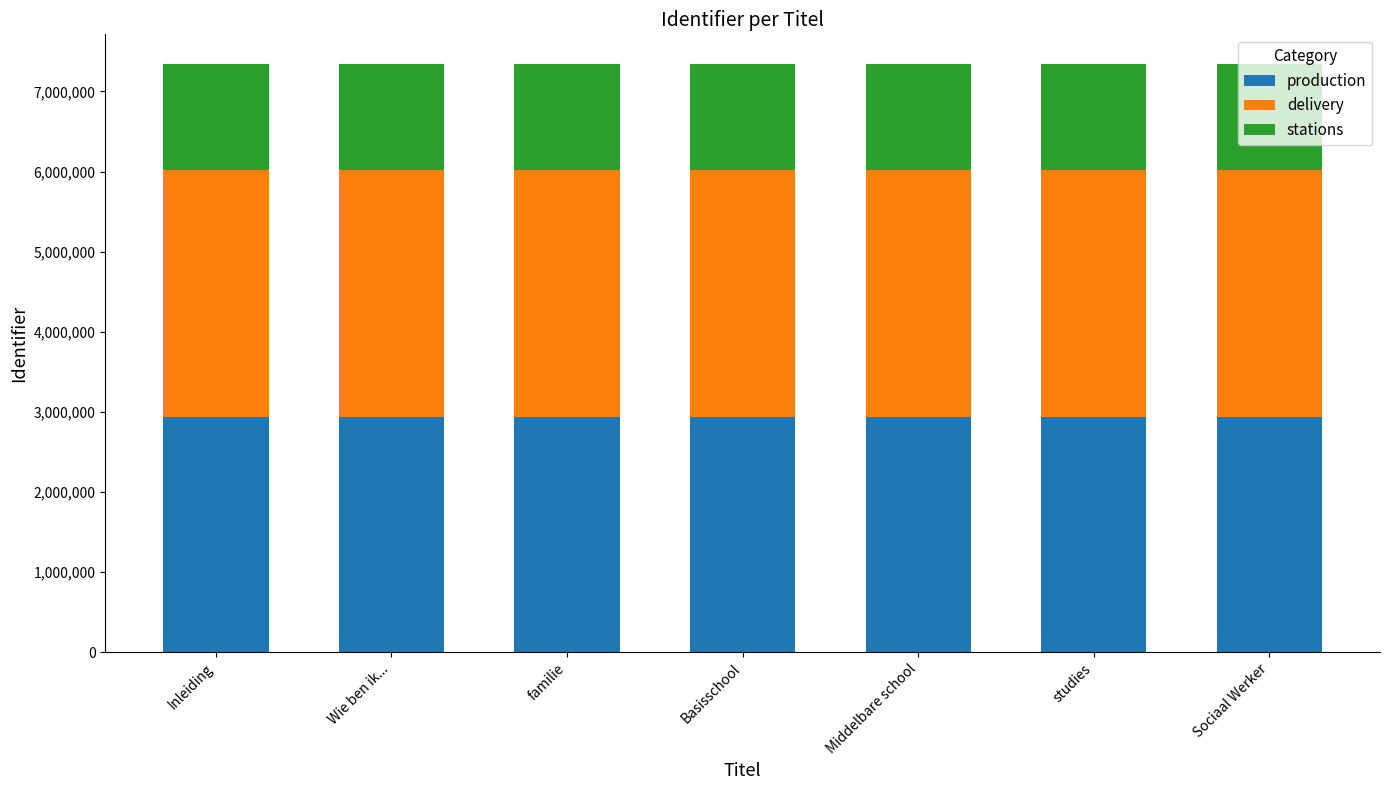

What is the lowest value of the production series?

2938212.4